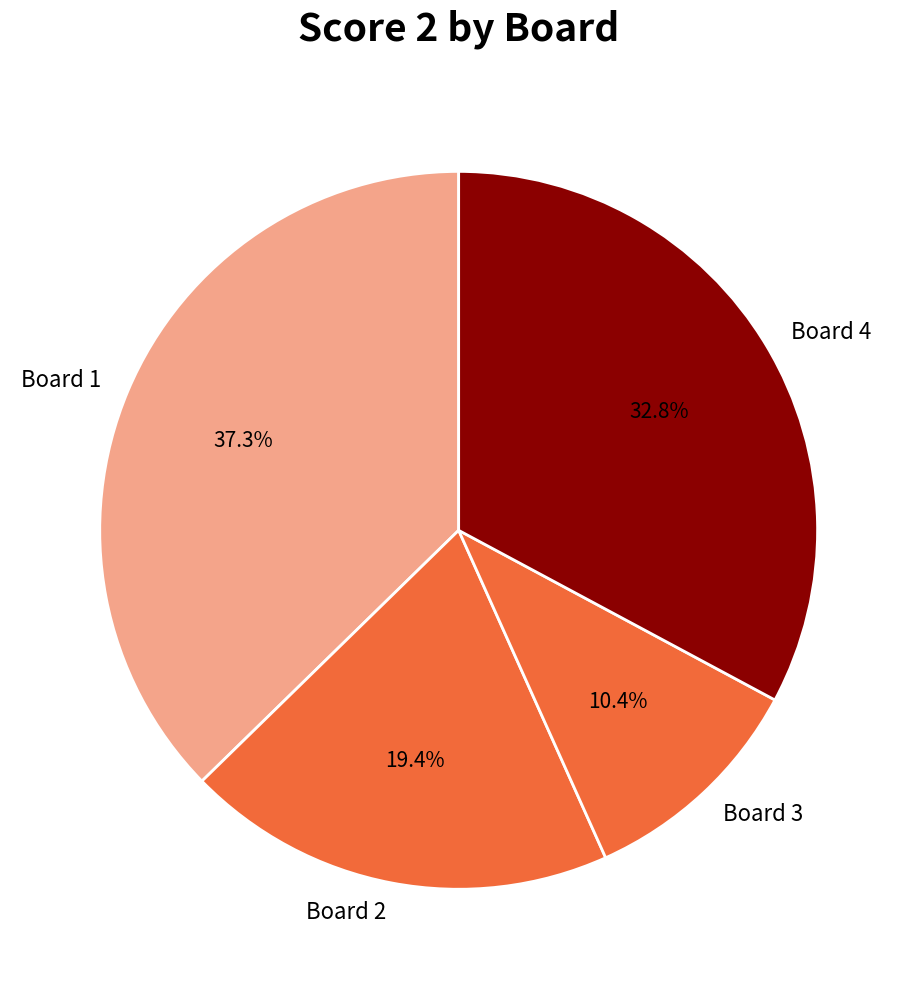

How many segments does this pie chart have?

4